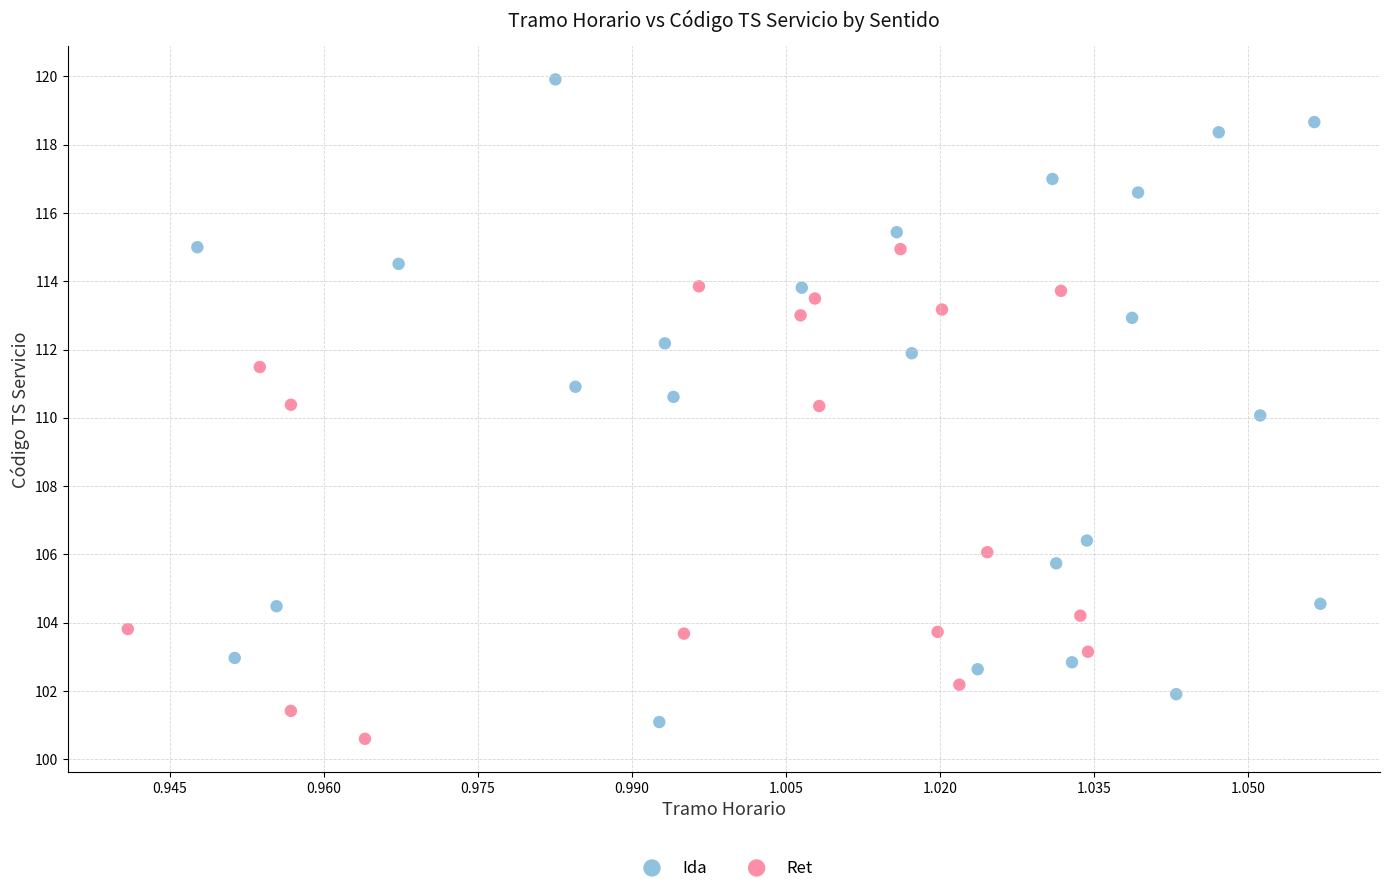

Which series contains the highest Y value?

Ida